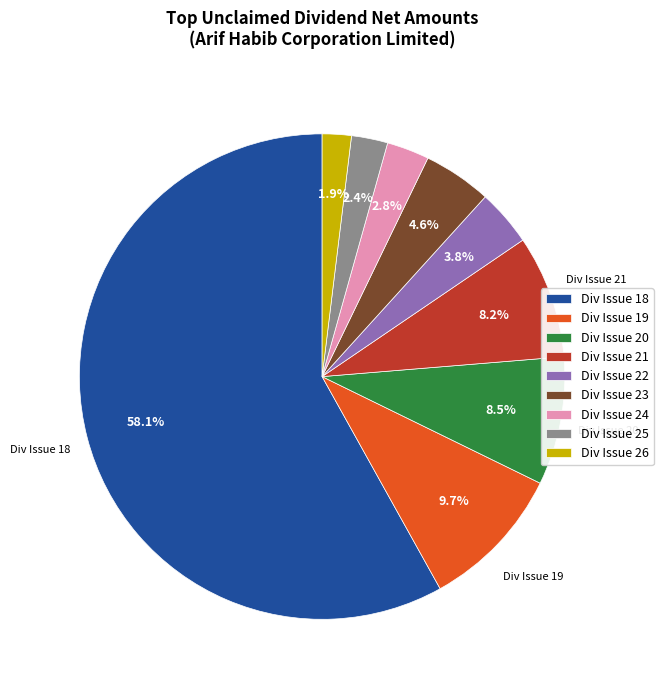

Which has a higher value, Div Issue 25 or Div Issue 19?

Div Issue 19